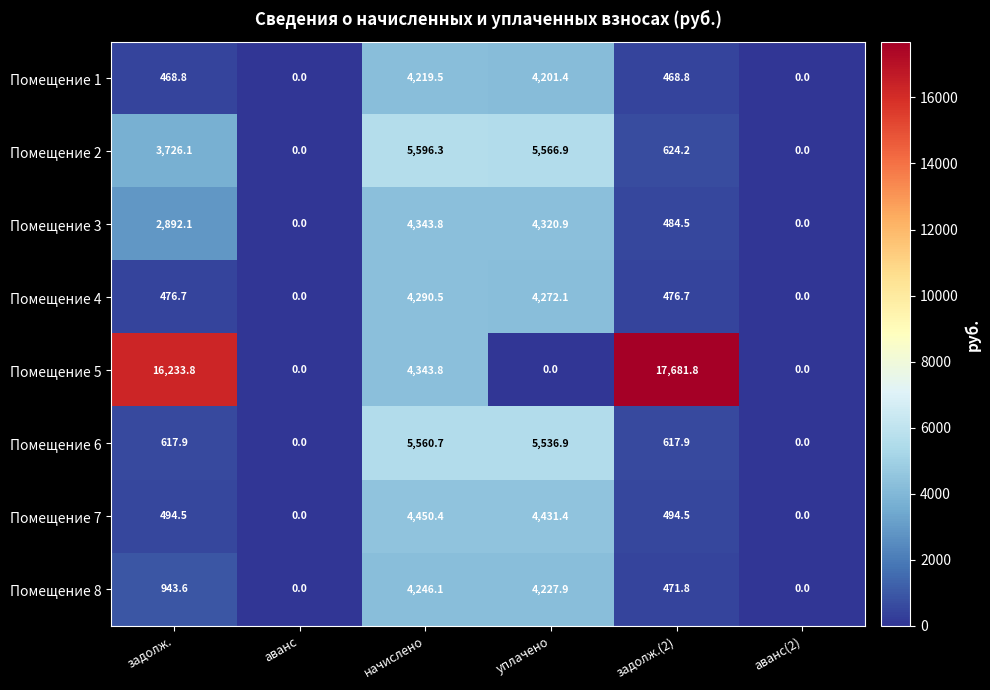

Is it true that Помещение 2 equals 0.0 at аванс(2)?

True